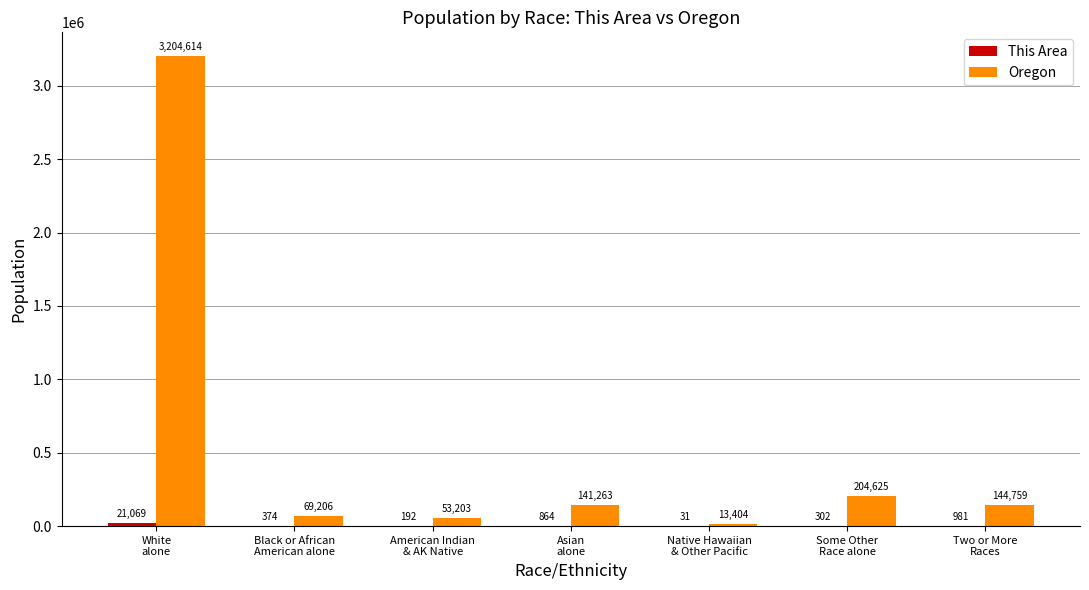

What is the sum of all Oregon values?

3831074